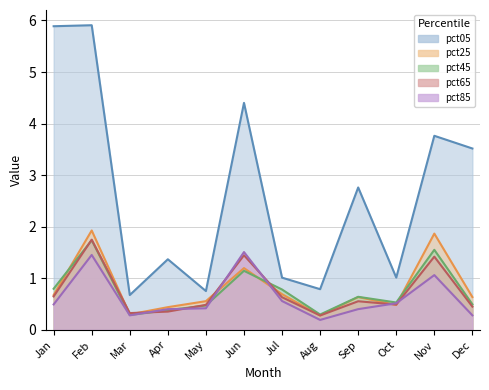

What is the maximum value for pct85_line?

1.5